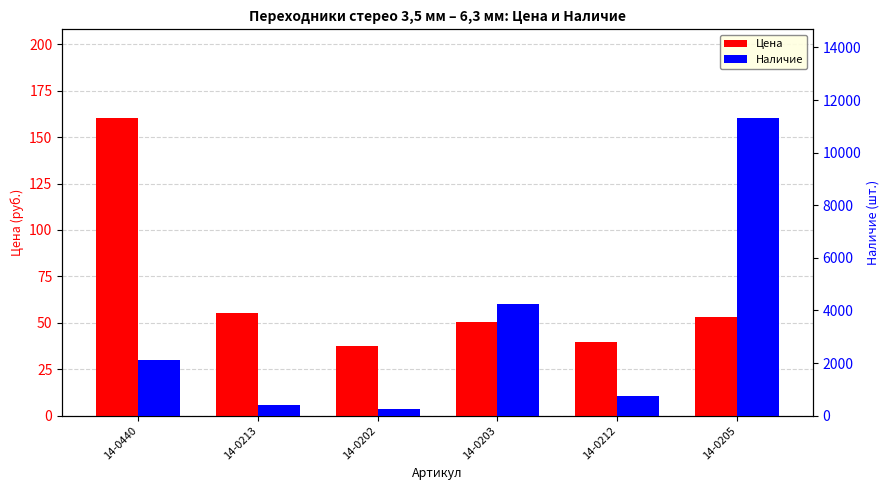

Reading left to right, extract all data points from this chart.

Цена: 160.1	55.3	37.2	50.7	39.9	53.4
Наличие: 2120.0	400.0	250.0	4250.0	750.0	11300.0